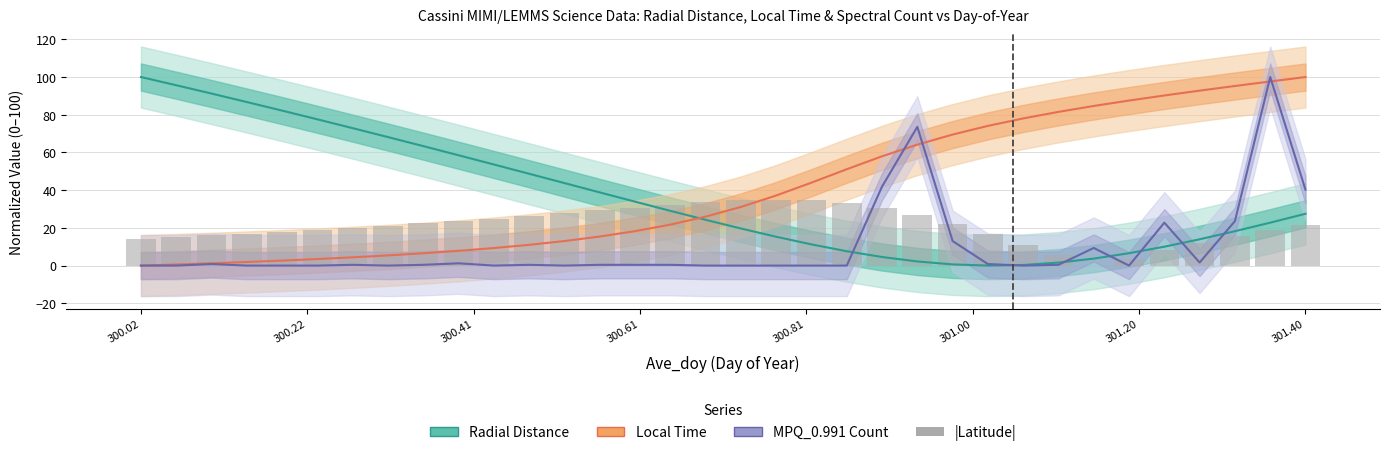

Does the chart contain stacked bars?

No